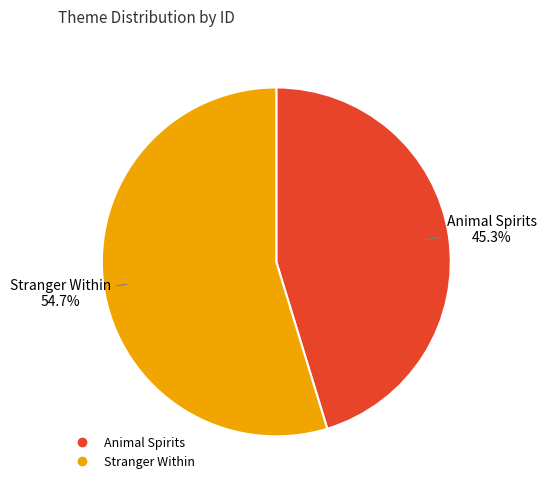

To the nearest percent, what percentage of the pie is Stranger Within?

55%